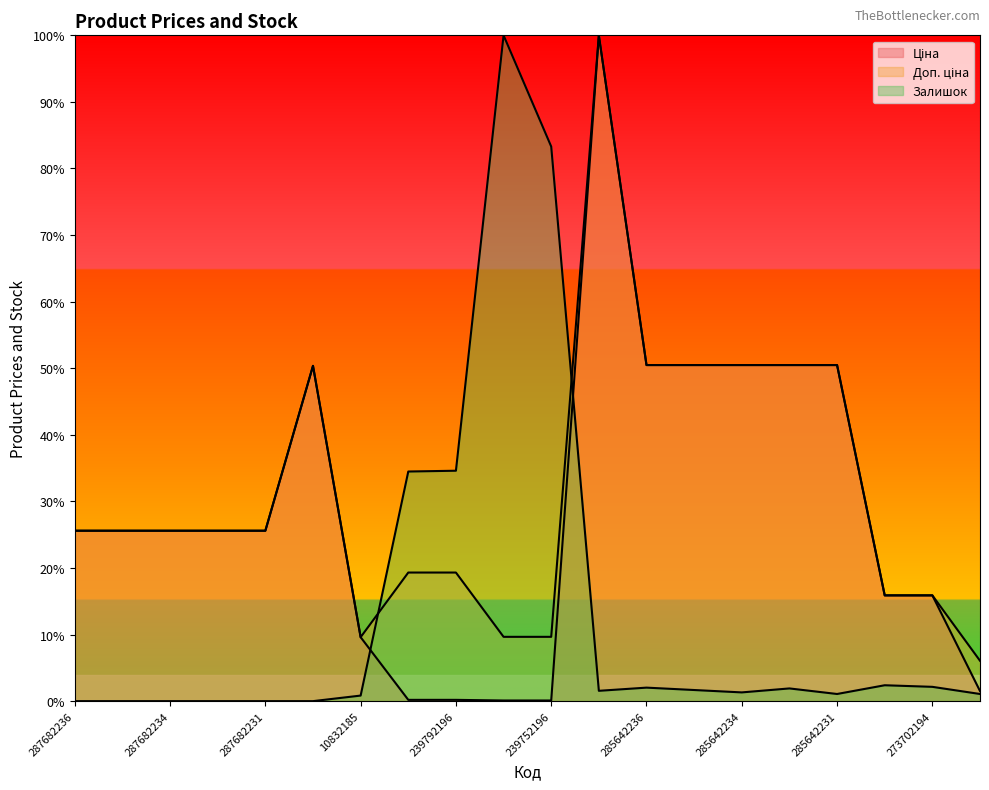

How many times do Залишок and Доп. ціна cross each other?

2